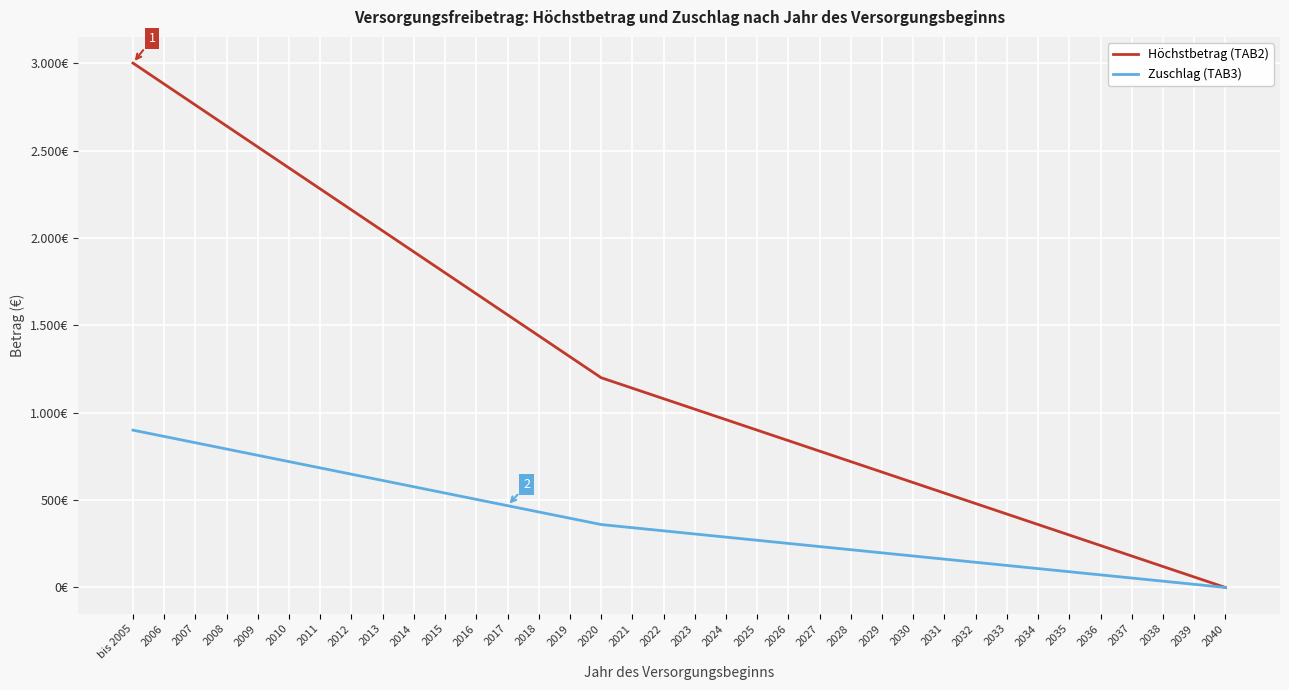

Rank the series by their average value, from lowest to highest.

Zuschlag (TAB3), Höchstbetrag (TAB2)